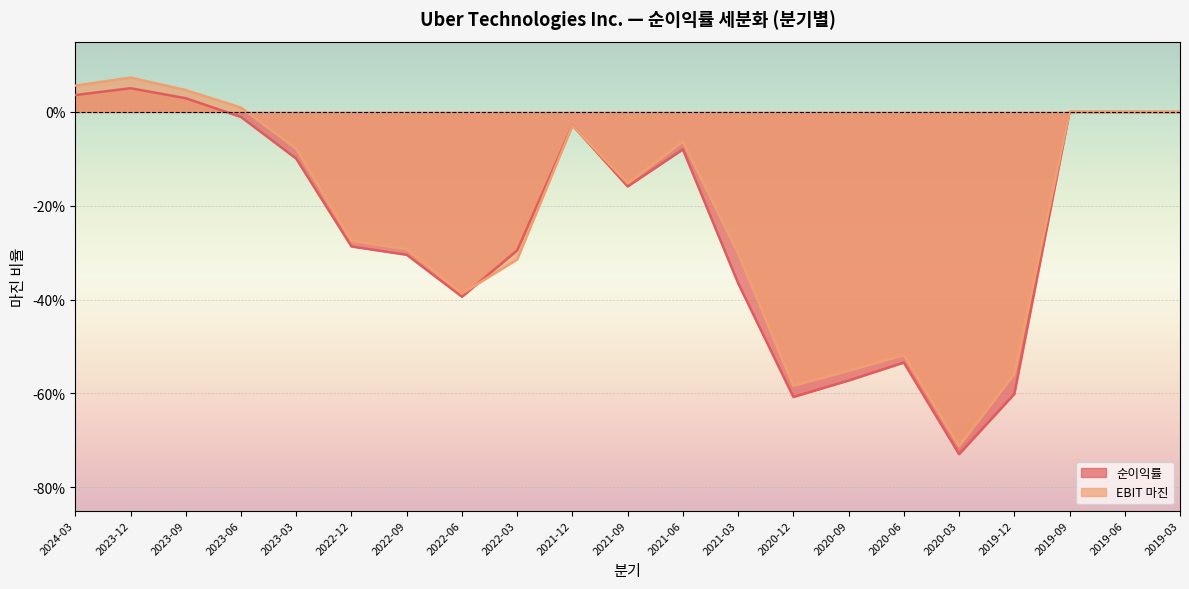

What is the sum of the EBIT 마진 values at 2020-03 and 2019-06?

-0.7